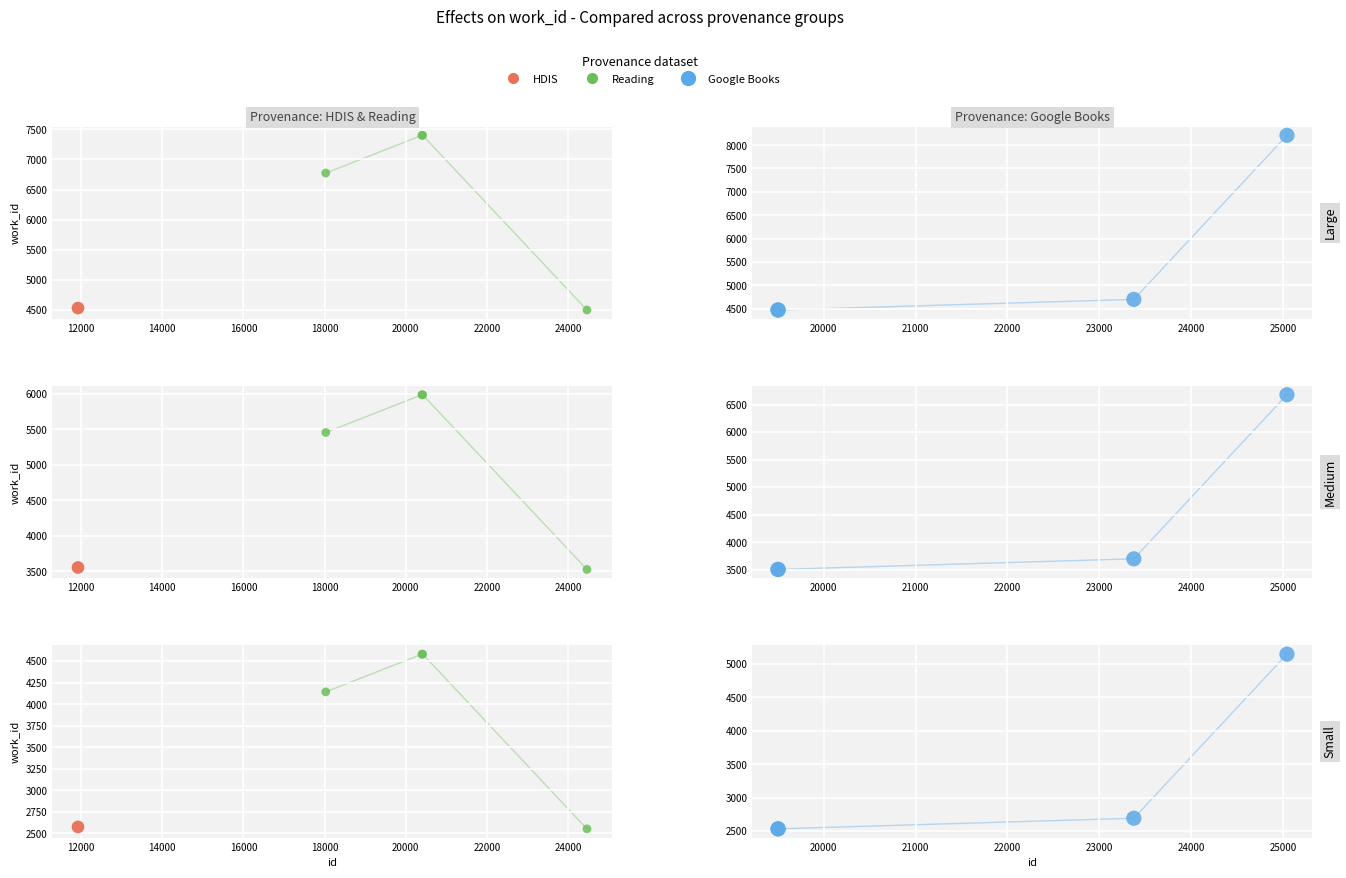

What is the change in value from 19501 to 20414?

+2925